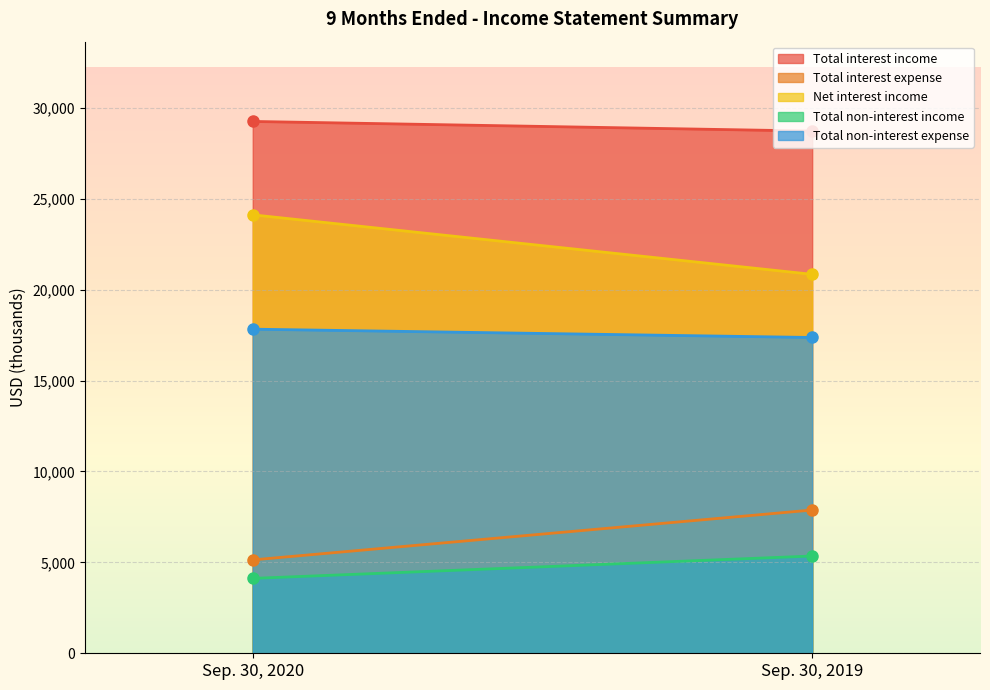

What are all the series names shown in the legend?

Total interest income, Total interest expense, Net interest income, Total non-interest income, Total non-interest expense